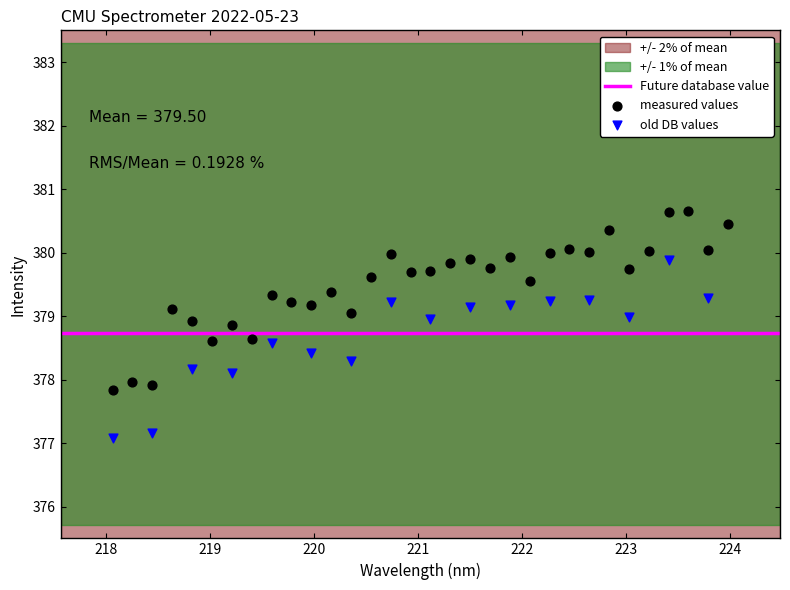

Which series contains the lowest Y value?

old DB values